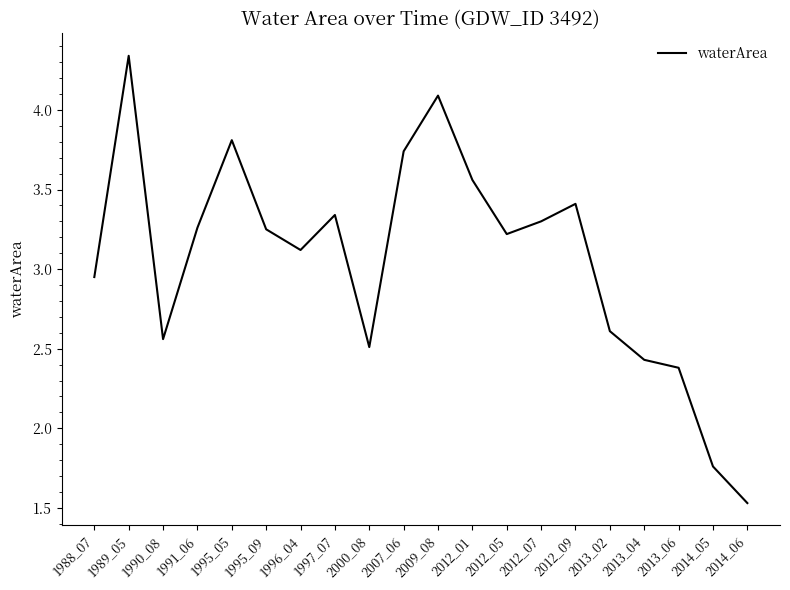

Which has a higher value, 2012_07 or 2012_01?

2012_01